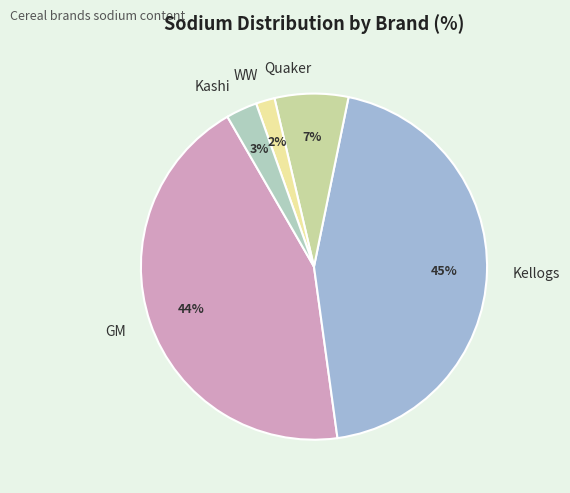

Which has a higher value, Quaker or GM?

GM